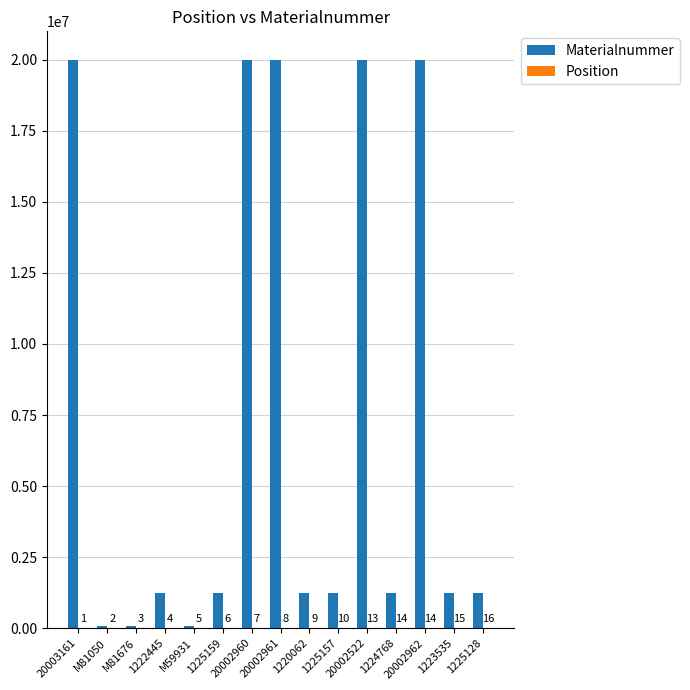

Between 1224768 and 20002962, which series saw the biggest shift?

Materialnummer